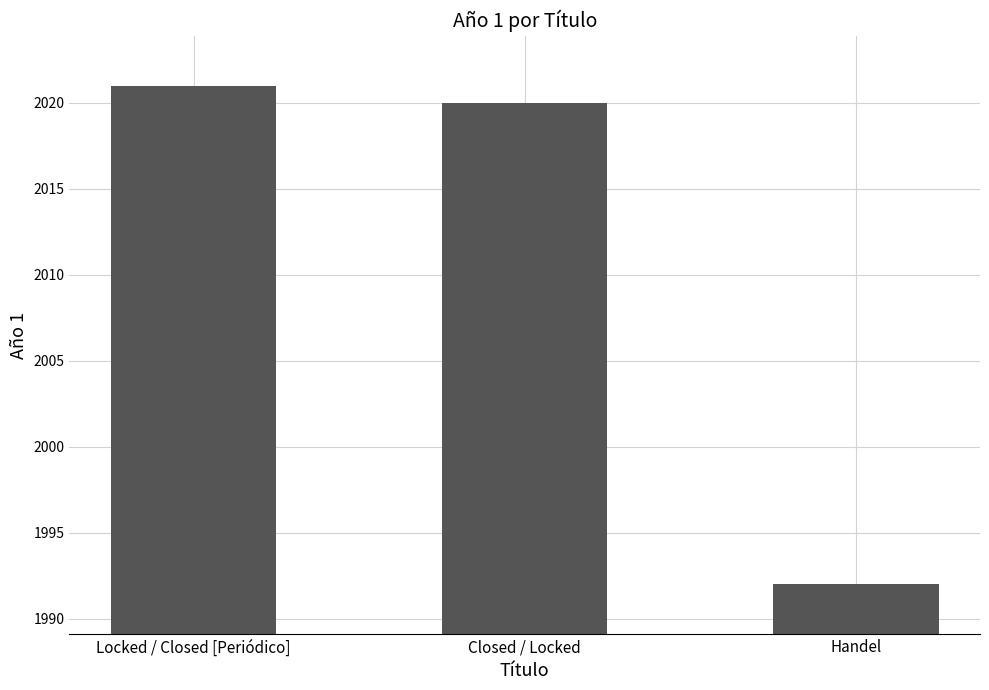

How many data points are less than 2020?

1